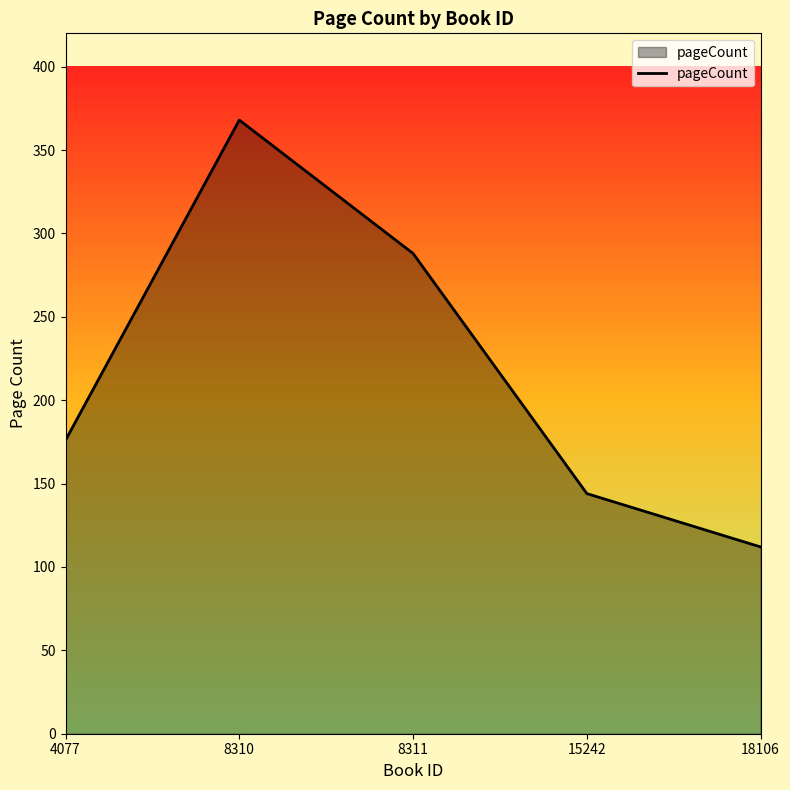

What is the maximum value shown in the chart?

368